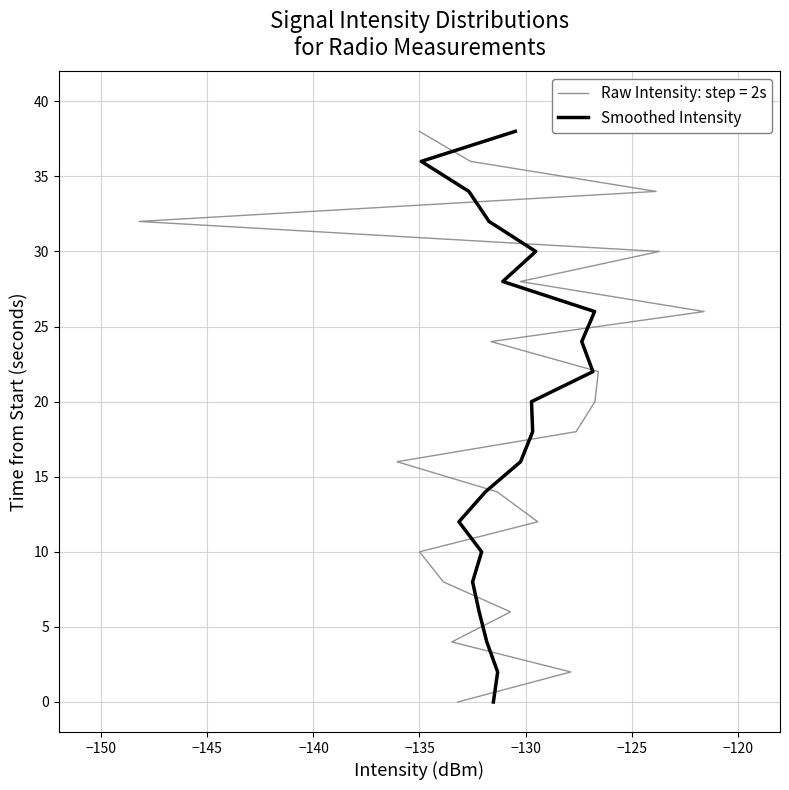

What is the sum of all values?

380